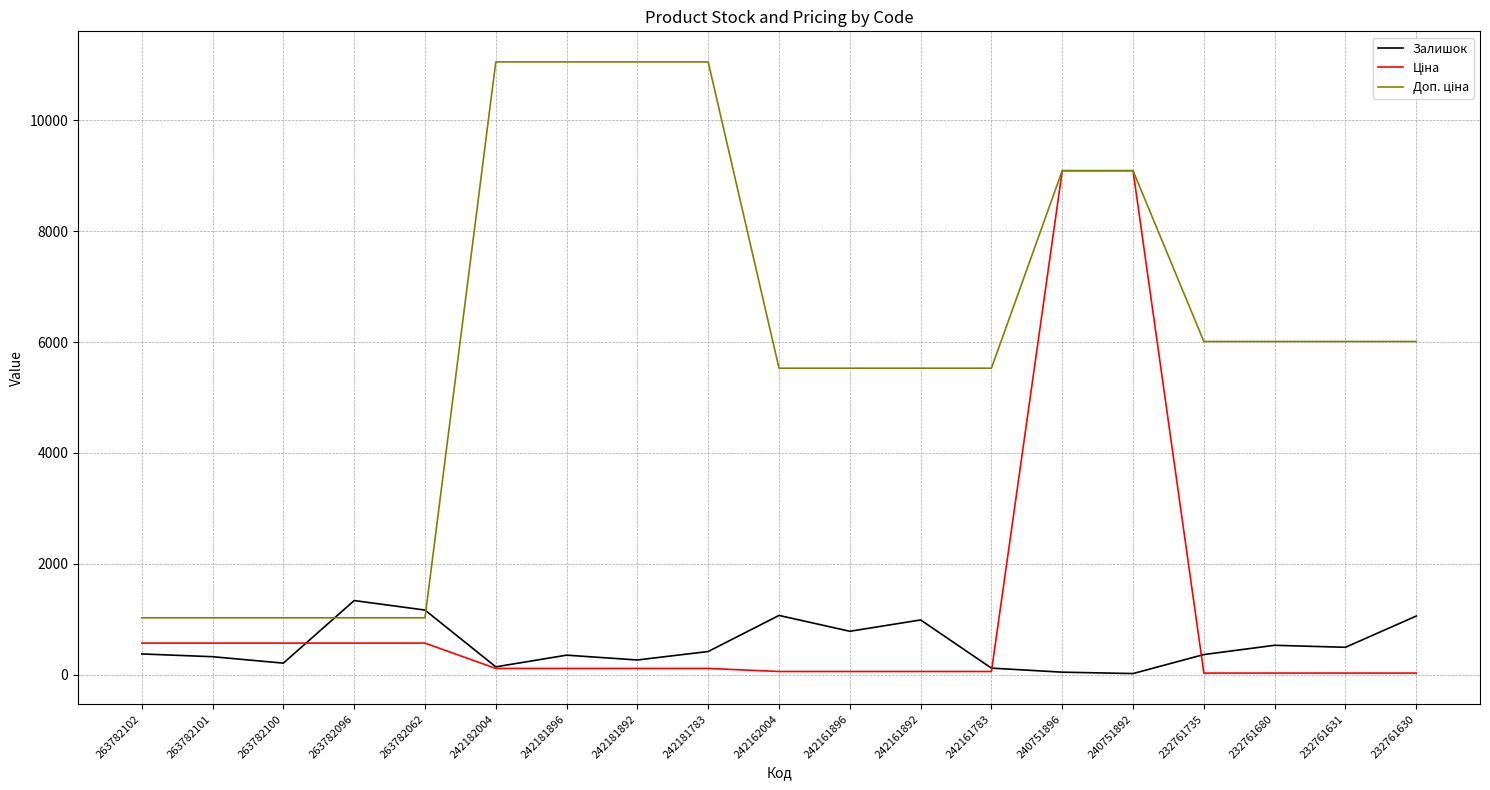

What is the difference between the second highest and second lowest values in the Ціна series?

9065.3